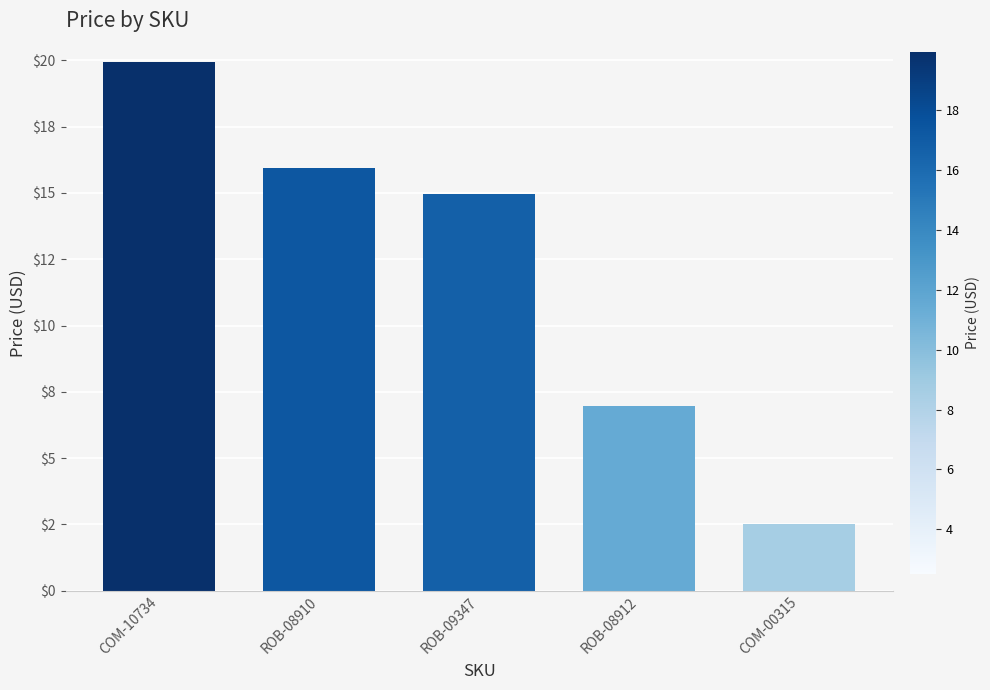

Does the chart contain any negative values?

No